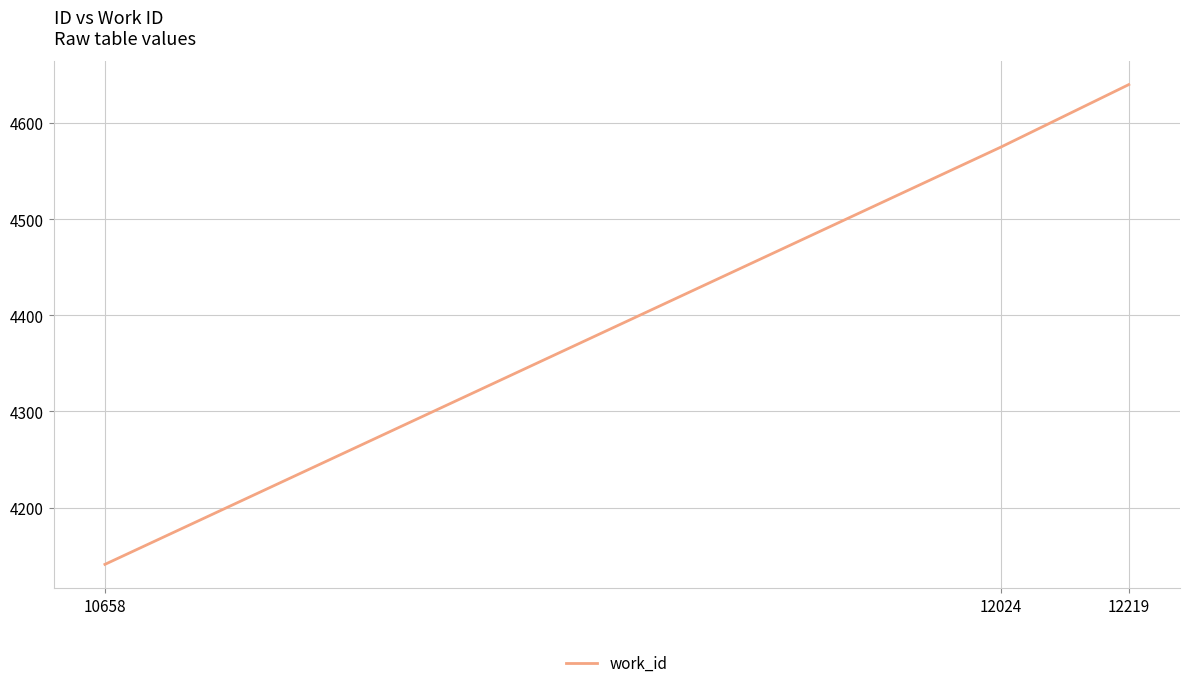

What is the sum of the values at 10658 and 12024?

8716